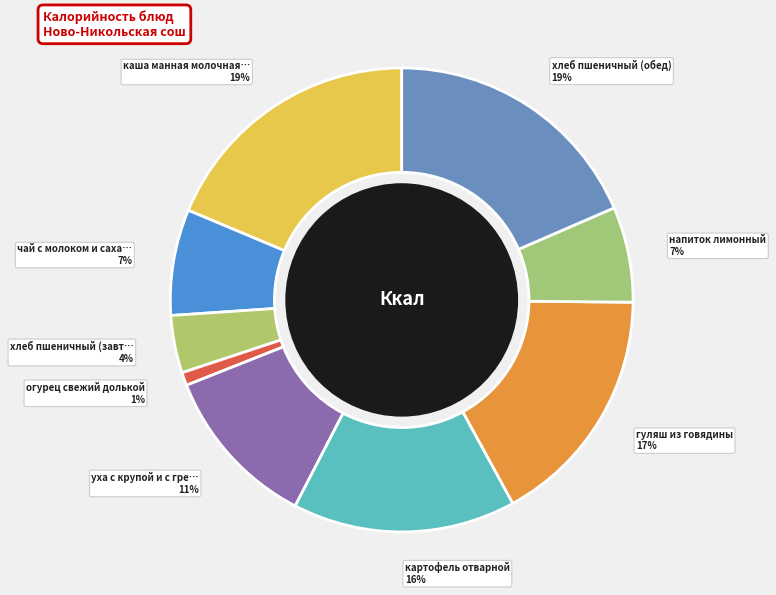

How many slices are in this pie chart?

9